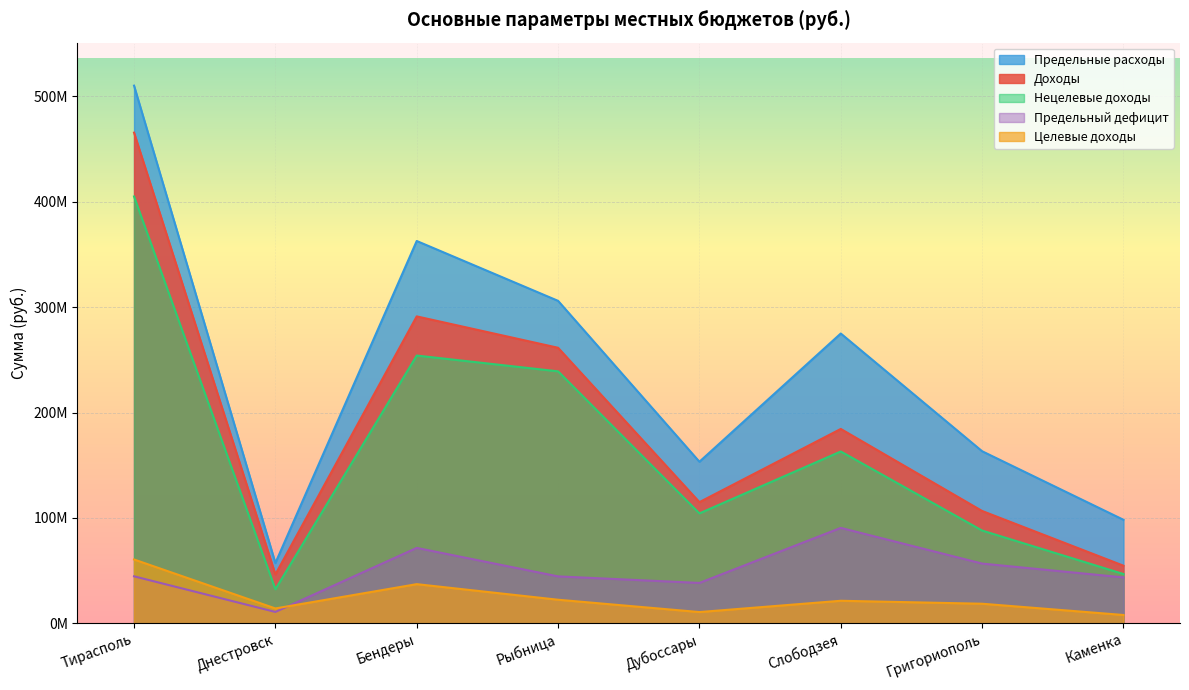

What is the sum of all Предельный дефицит values?

400615106